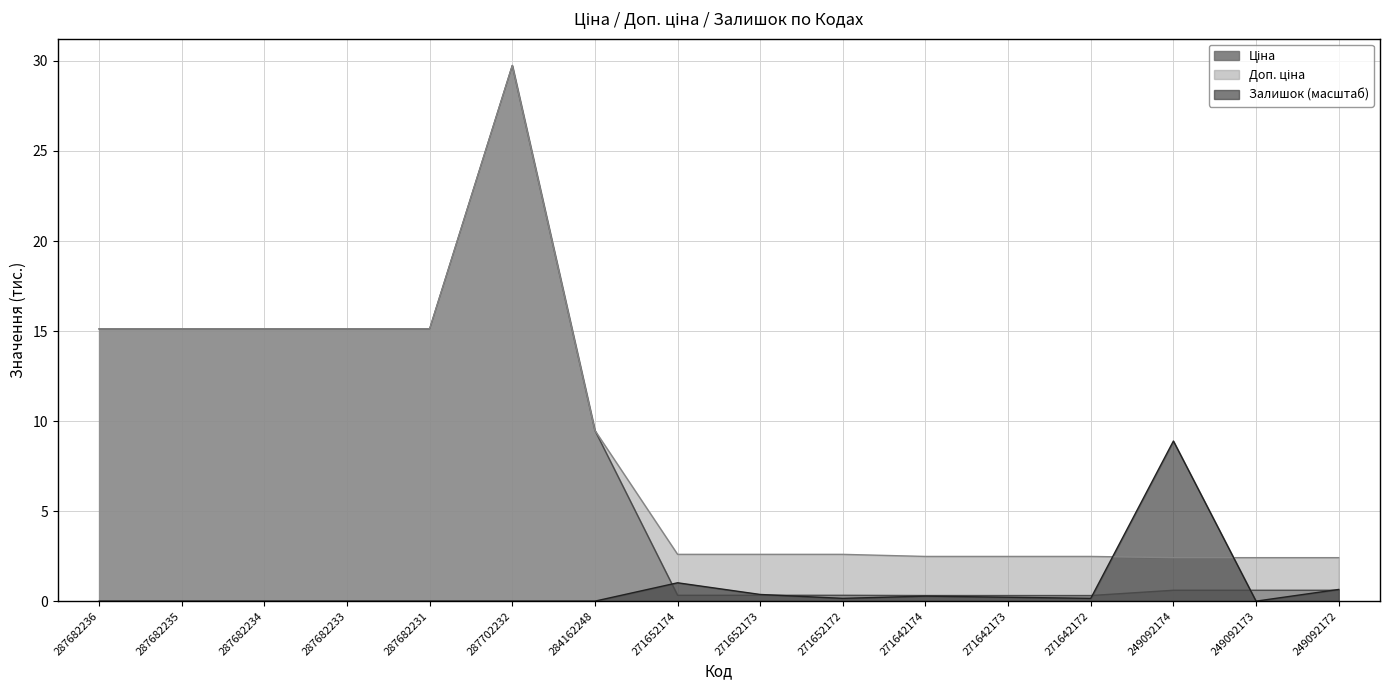

Which series changed the most between 287682233 and 271652172?

Ціна